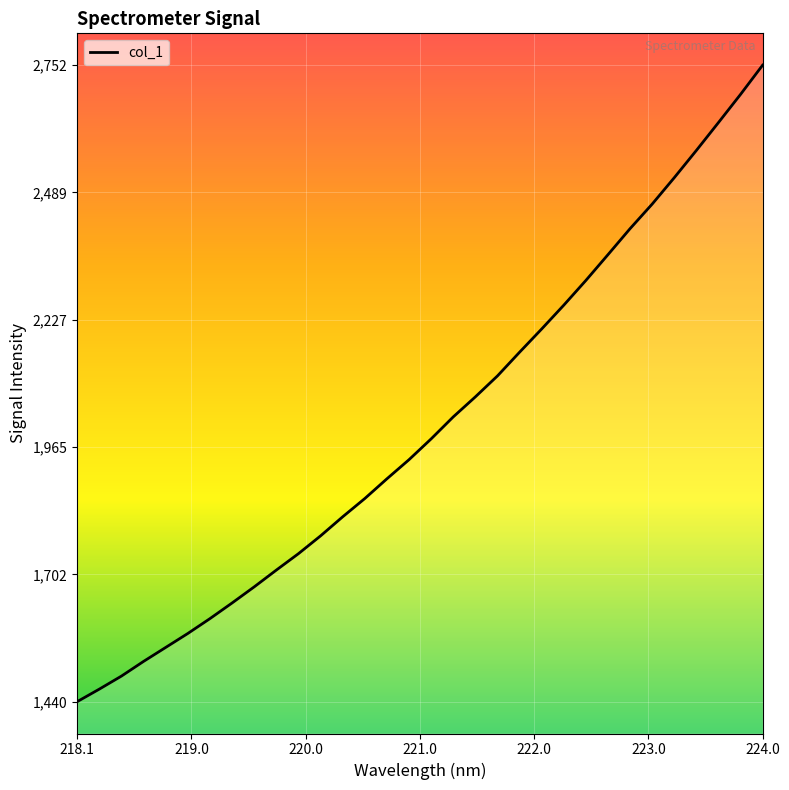

True or false: there are more than 0 points higher than both neighbors.

False